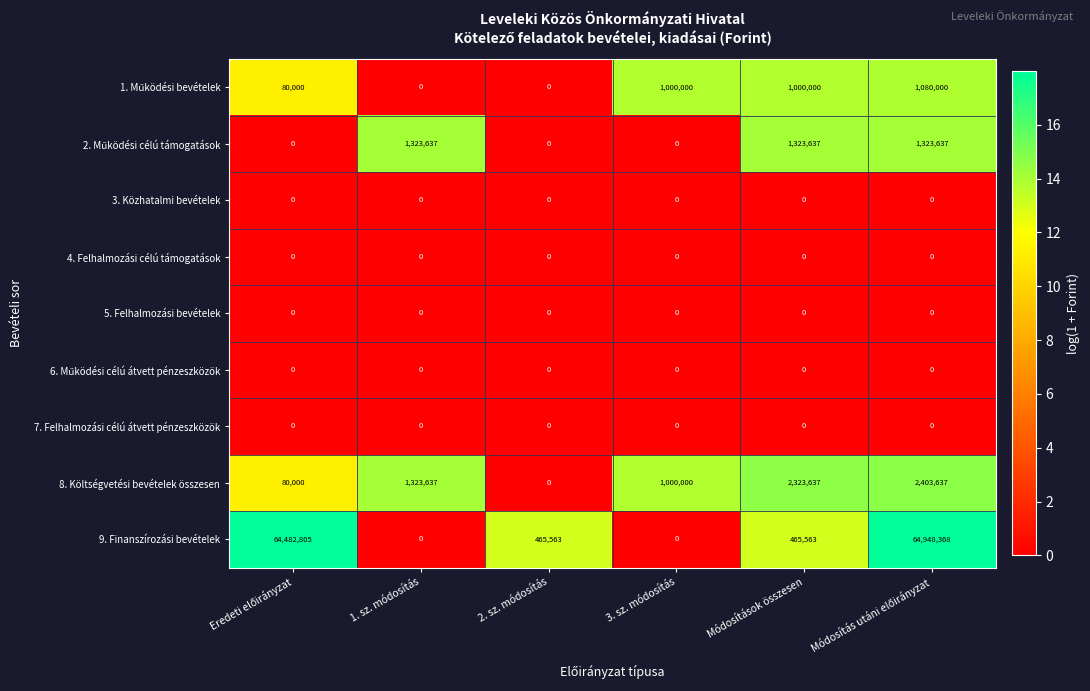

What is the maximum value shown in the chart?

64948368